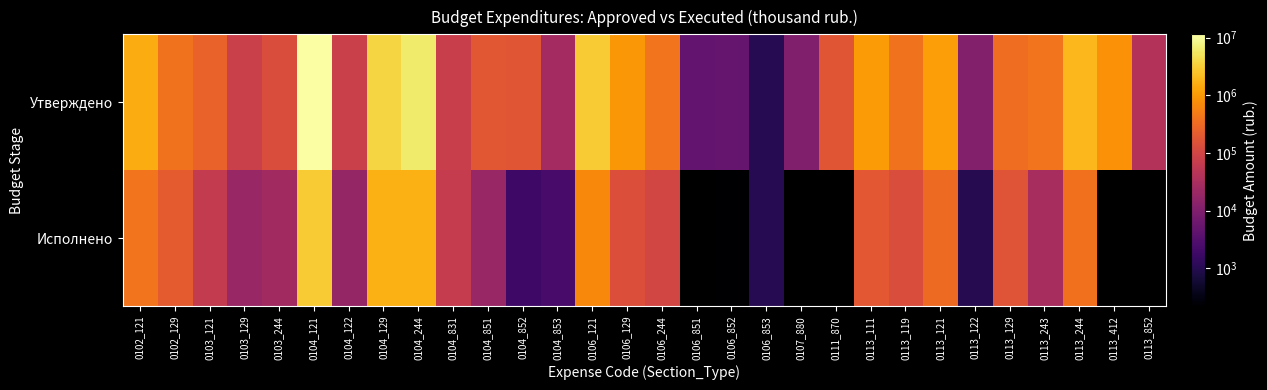

Which series has the largest range (max minus min)?

Утверждено